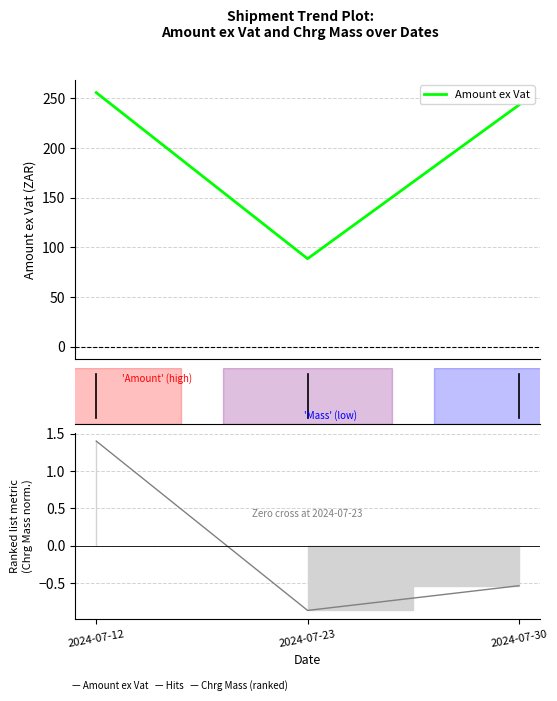

Between 2024-07-23 and 2024-07-30, which series saw the biggest shift?

Amount ex Vat